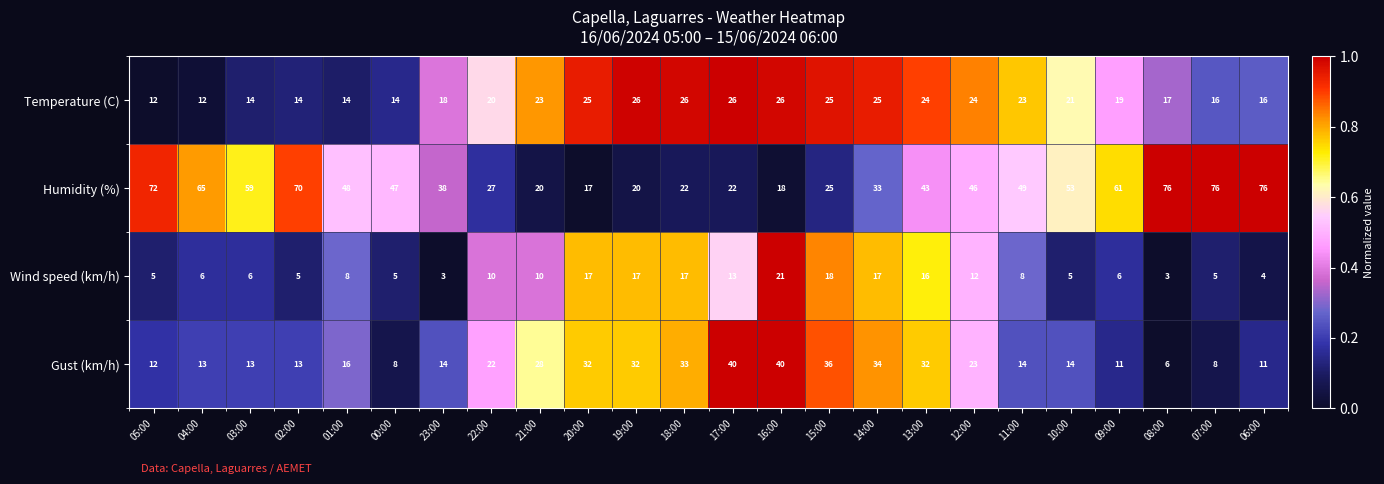

Is it true that Gust (km/h) equals 12 at 05:00?

True